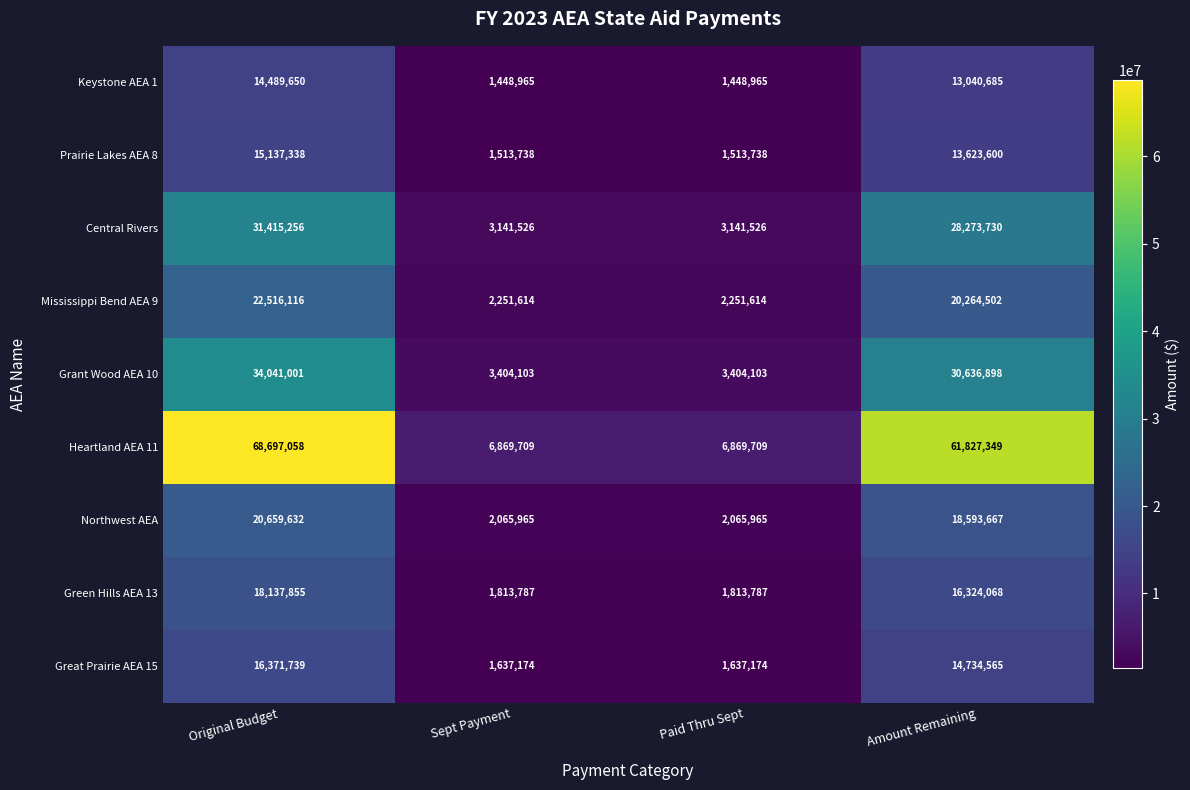

Which series has the largest total across all categories?

Heartland AEA 11